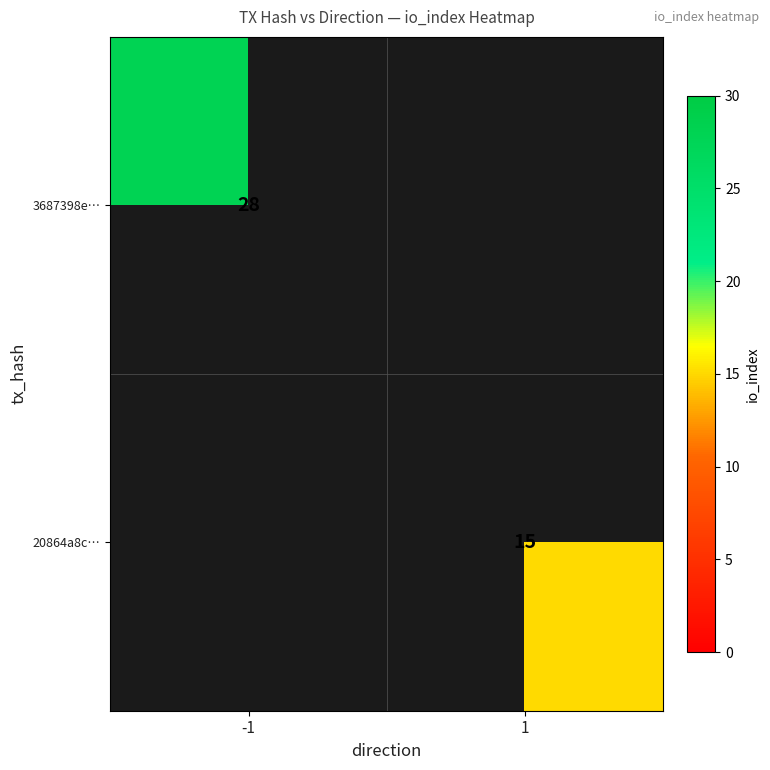

At how many categories does at least one series exceed 23?

1